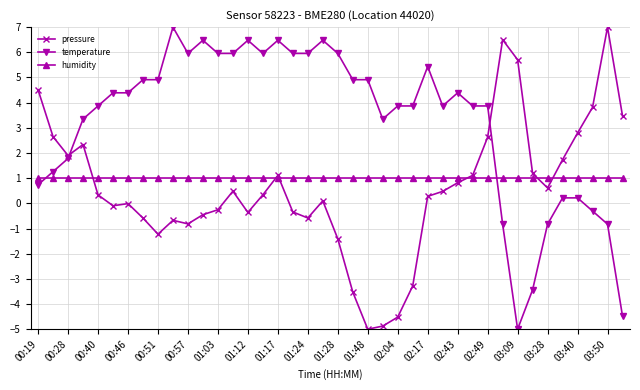

How many data points in temperature are less than 4?

20